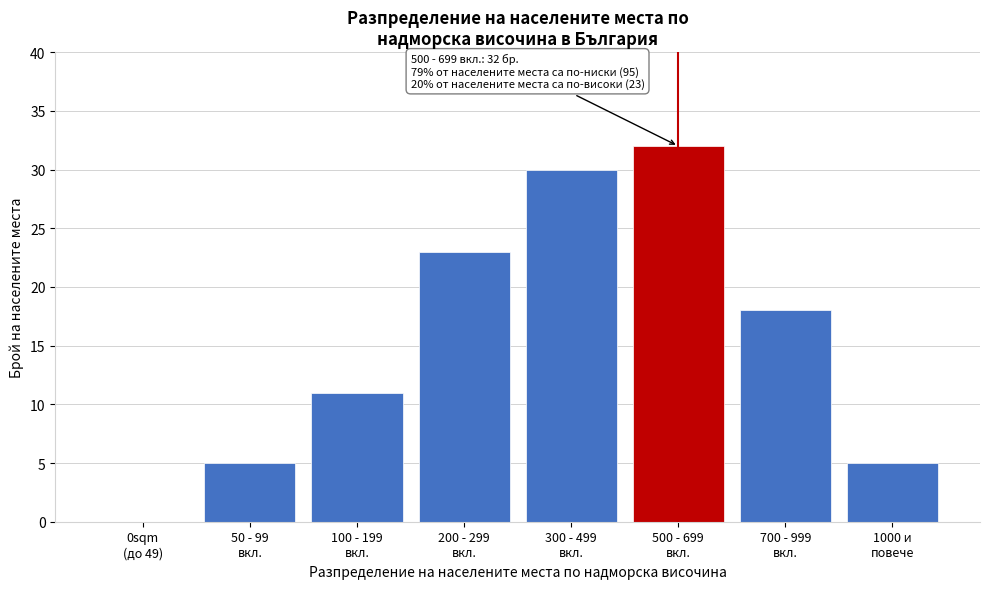

What is the greatest value displayed?

32